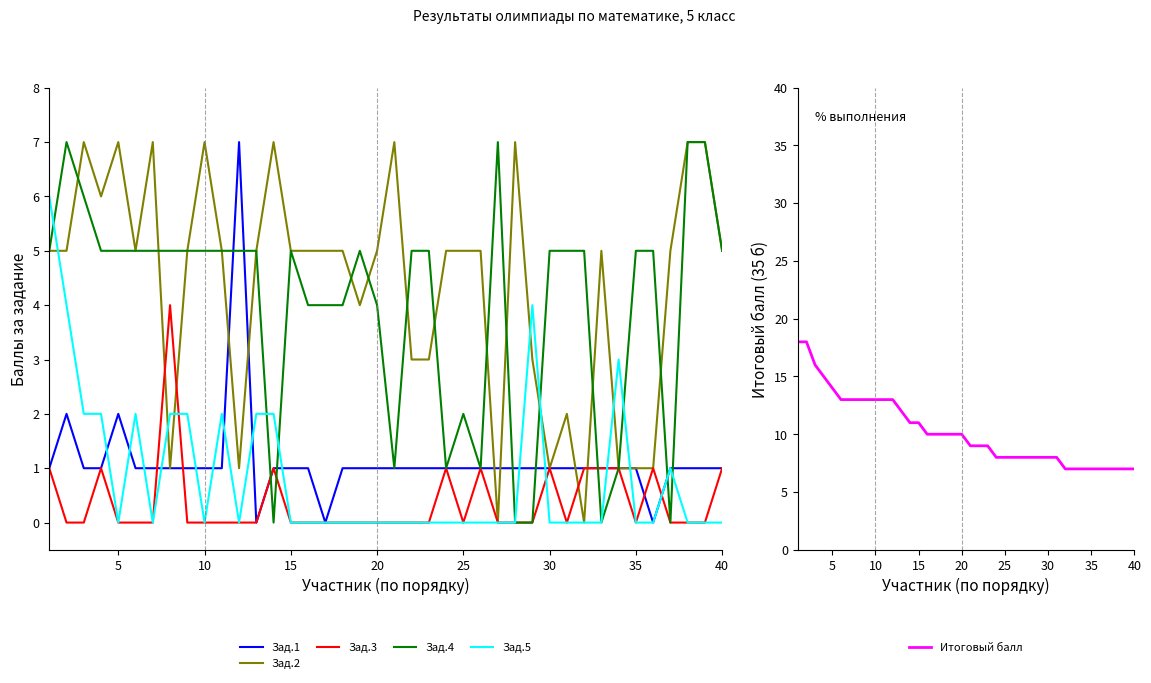

Between 24 and 25, which is larger?

24